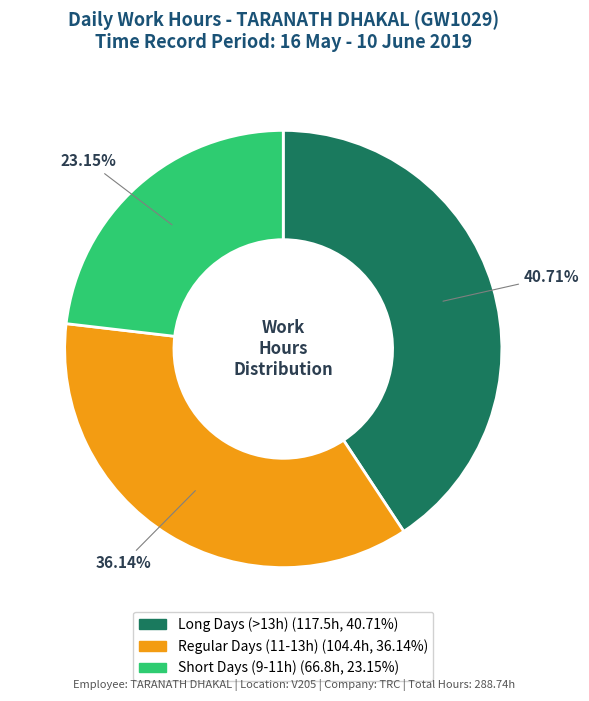

Does any single category account for the majority?

No